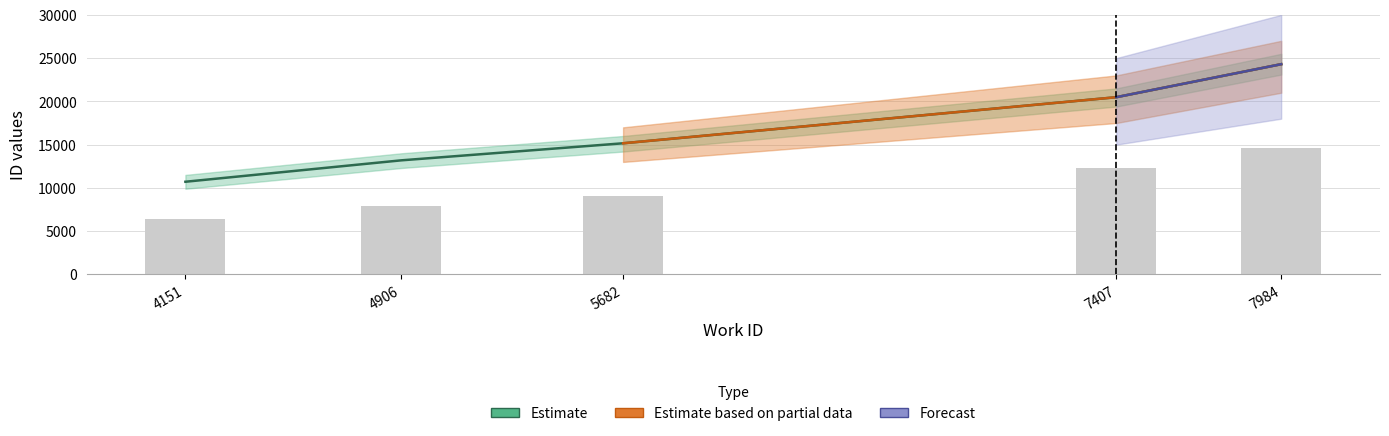

Approximately how many times larger is the value at 5682 compared to 7407?

0.7